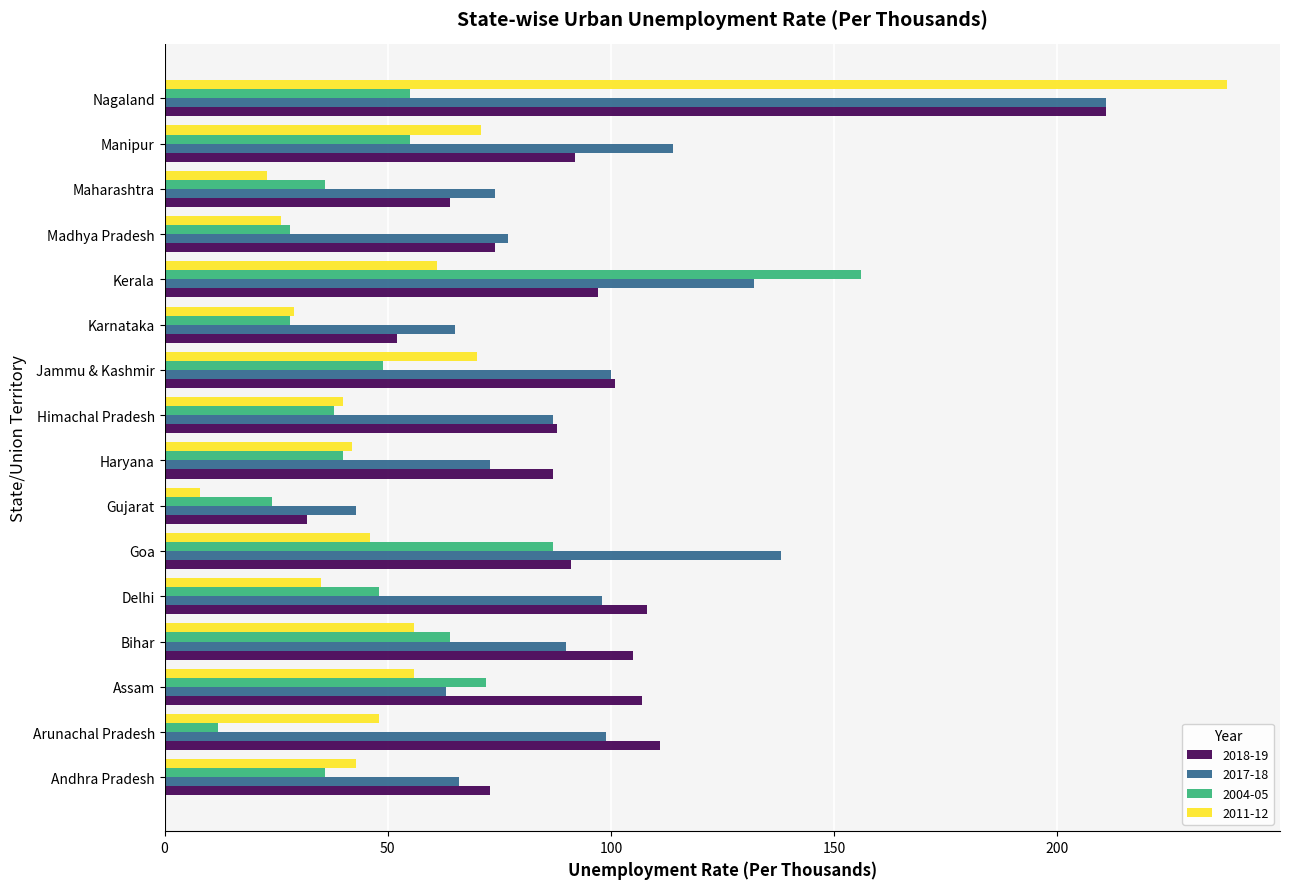

Rank the series at Kerala from highest to lowest value.

2004-05, 2017-18, 2018-19, 2011-12